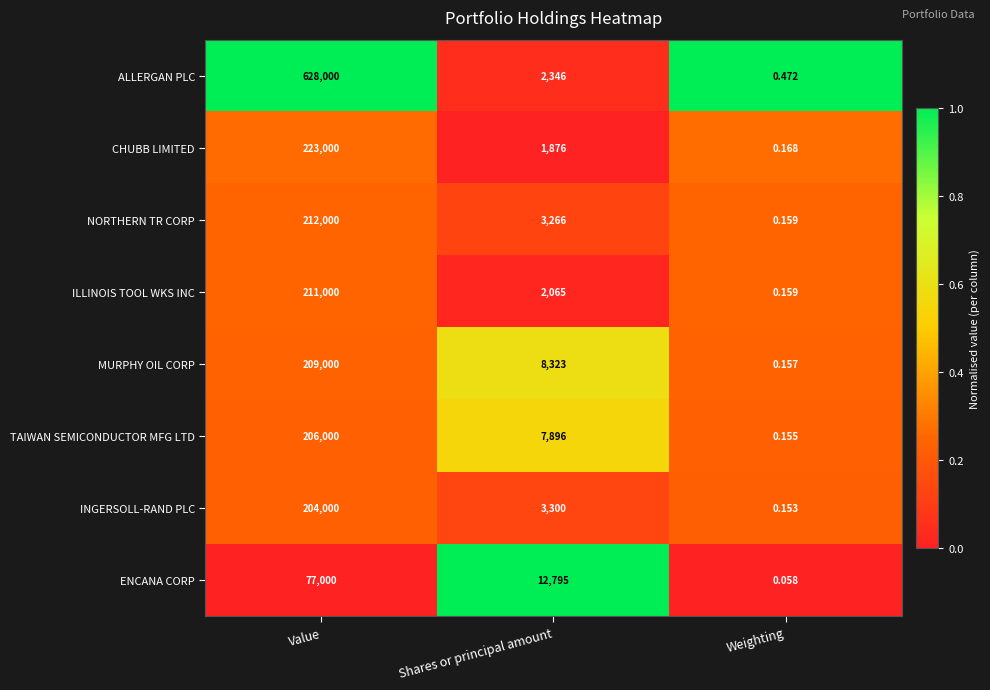

Which label corresponds to the largest value in the chart?

Value